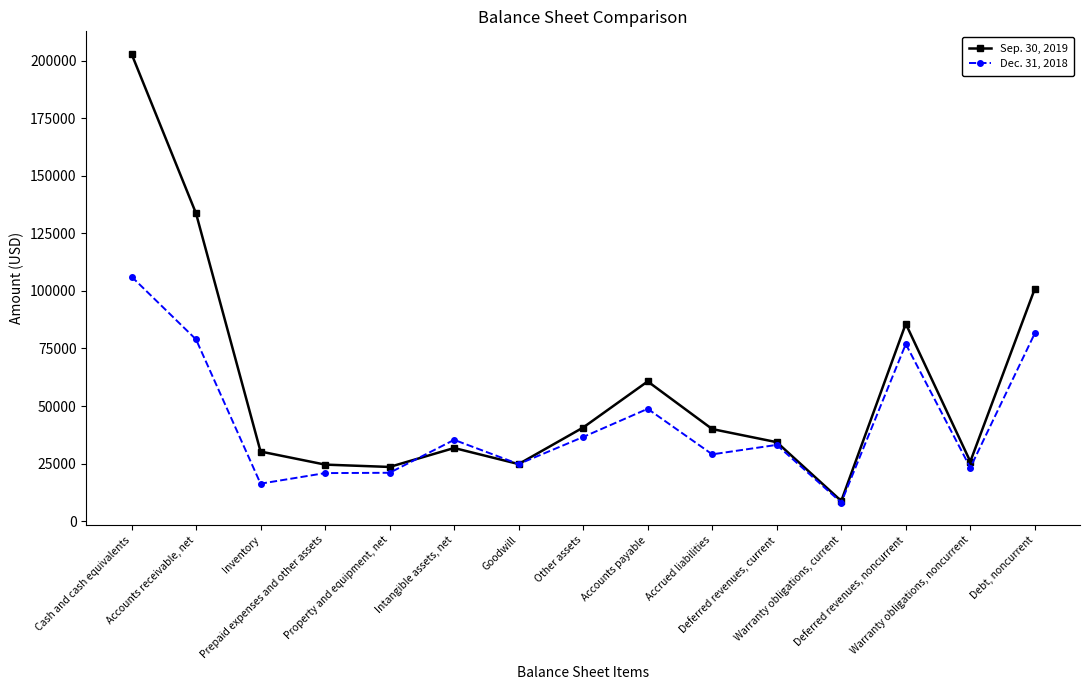

The Dec. 31, 2018 series shows 48794 at Accounts payable. True or false?

True